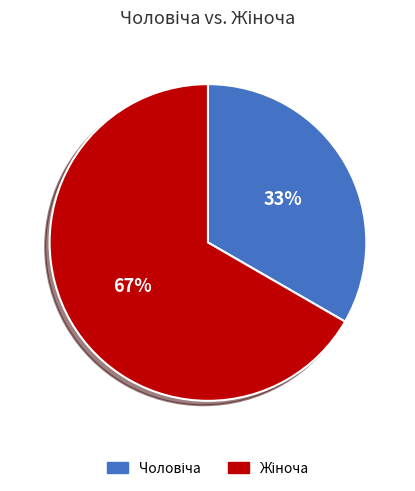

Does any single category account for the majority?

Yes